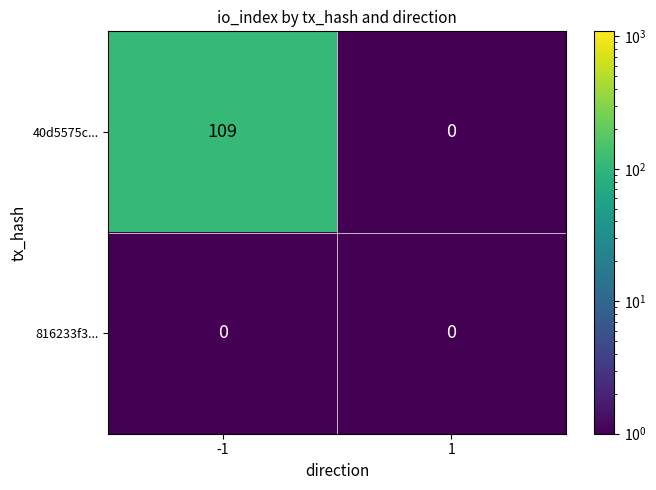

What is the difference between the 40d5575c... values at -1 and 1?

109